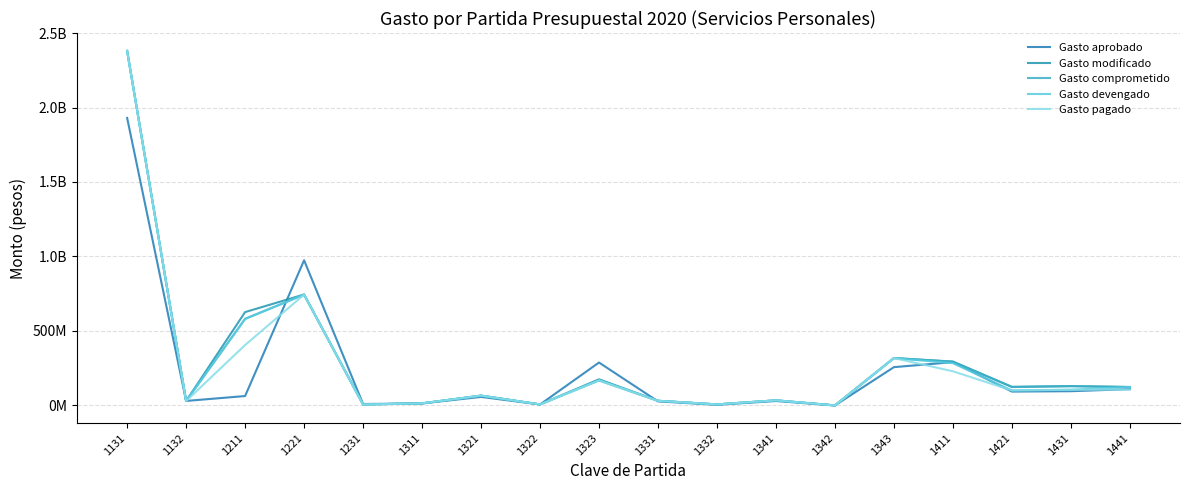

Is it true that Gasto modificado equals 6900905.0 at 1332?

True